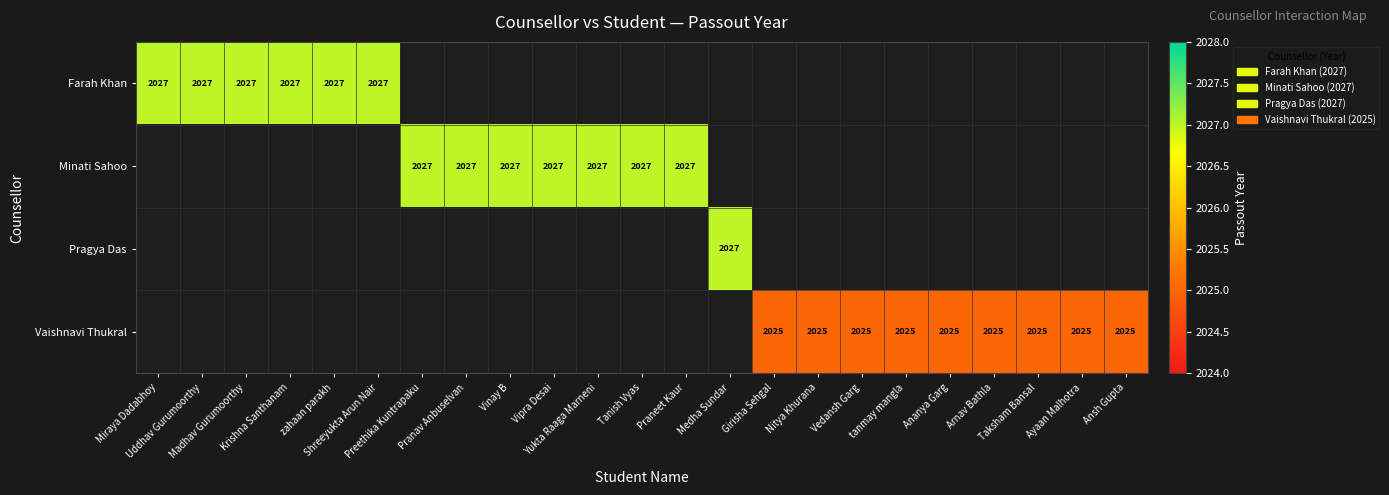

What is the maximum value shown in the chart?

2027.0